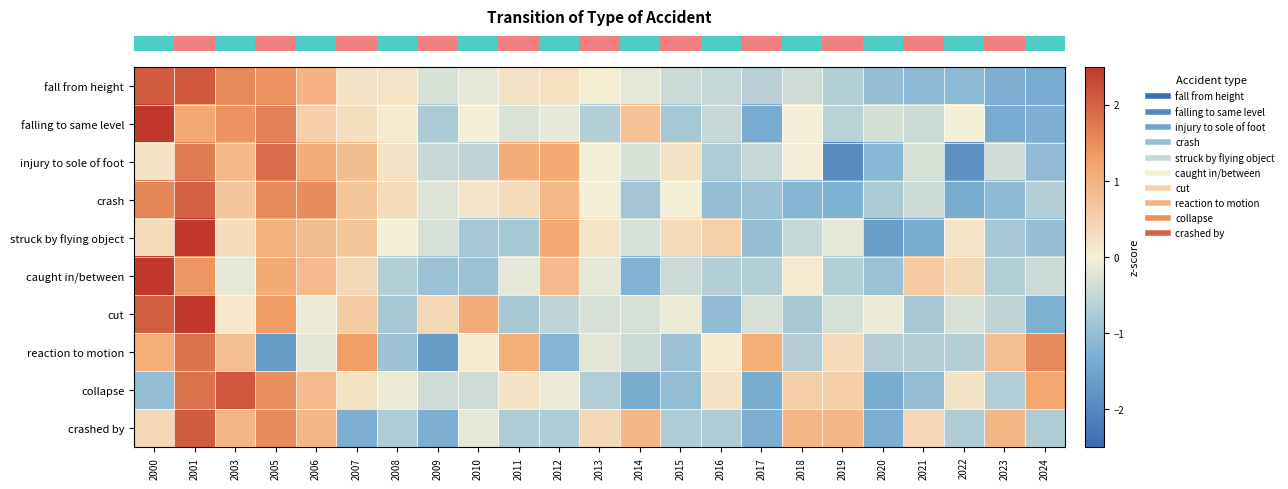

Which category has the highest value across all series?

2000